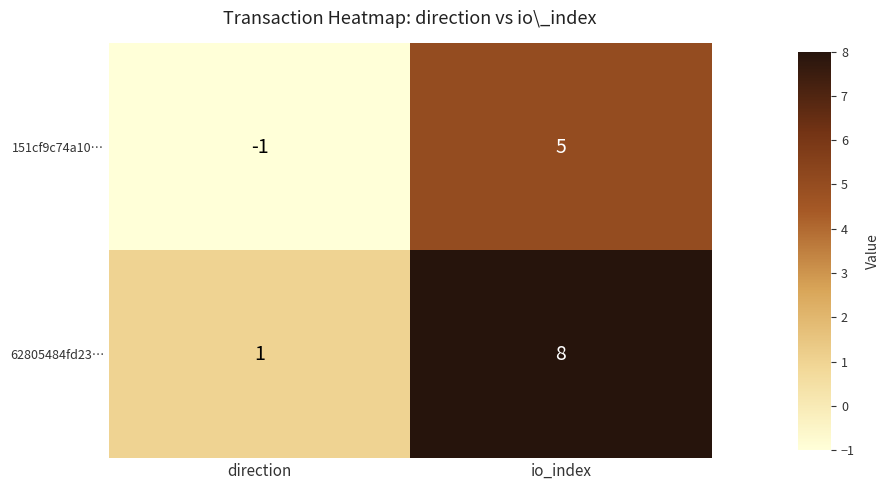

Reading right to left, list all the values displayed in this chart.

151cf9c74a10…: io_index=5	direction=-1
62805484fd23…: io_index=8	direction=1